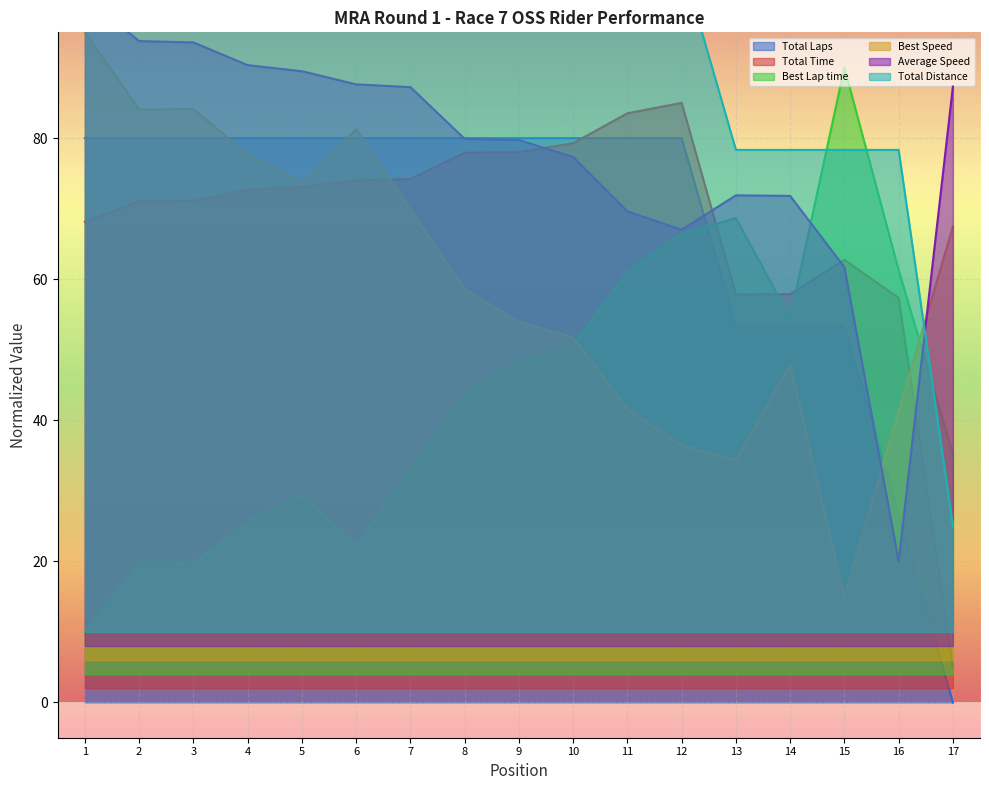

What is the average value of the Total Time series?

67.6